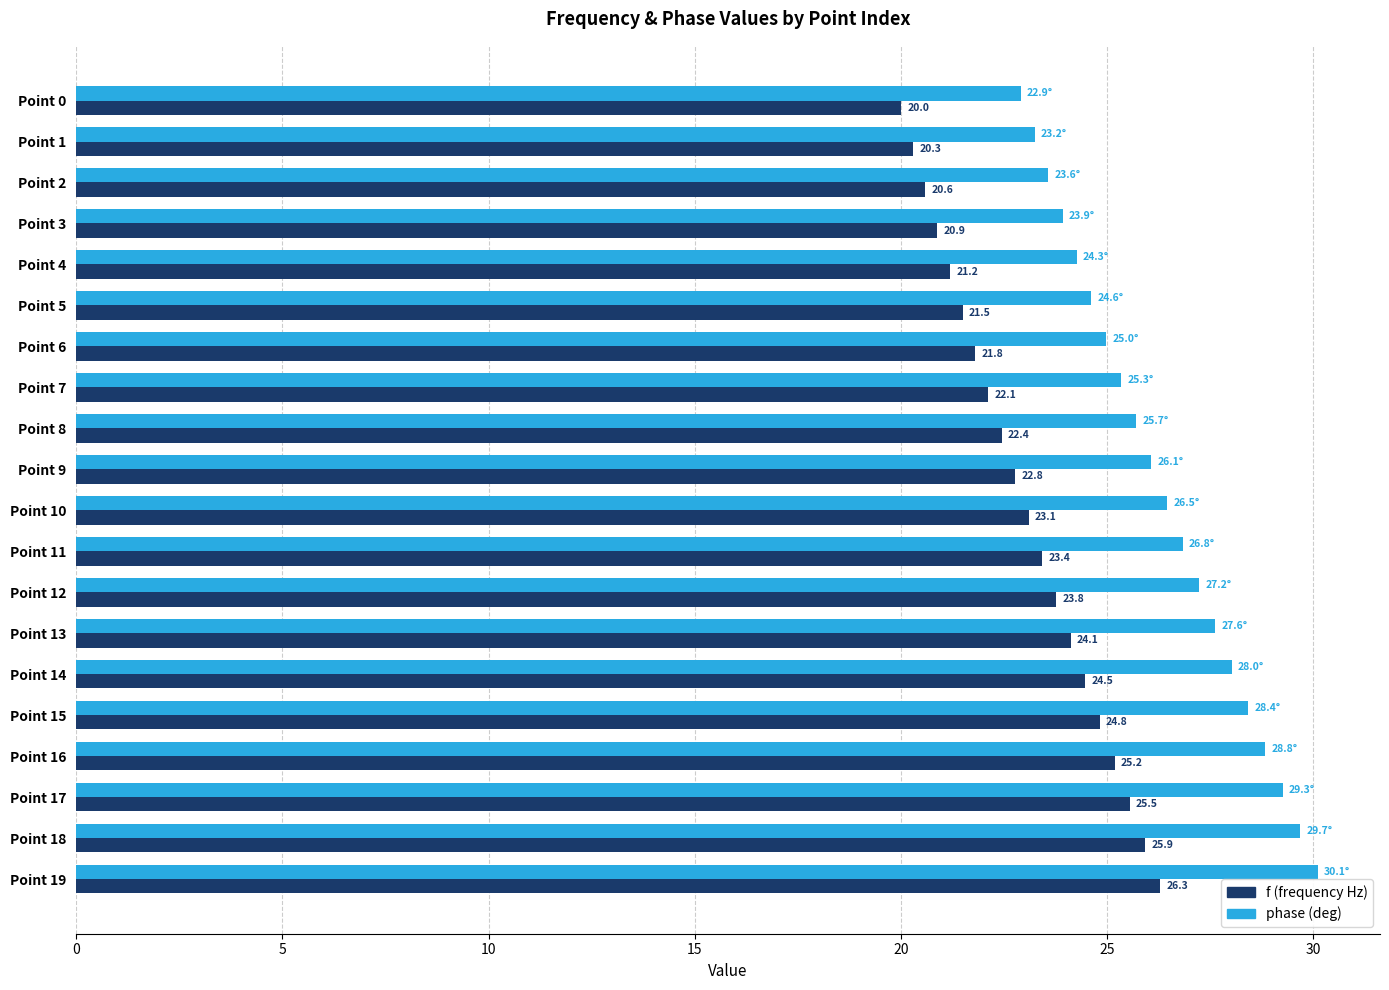

Is it true that phase (deg) equals 29.3 at Point 17?

True